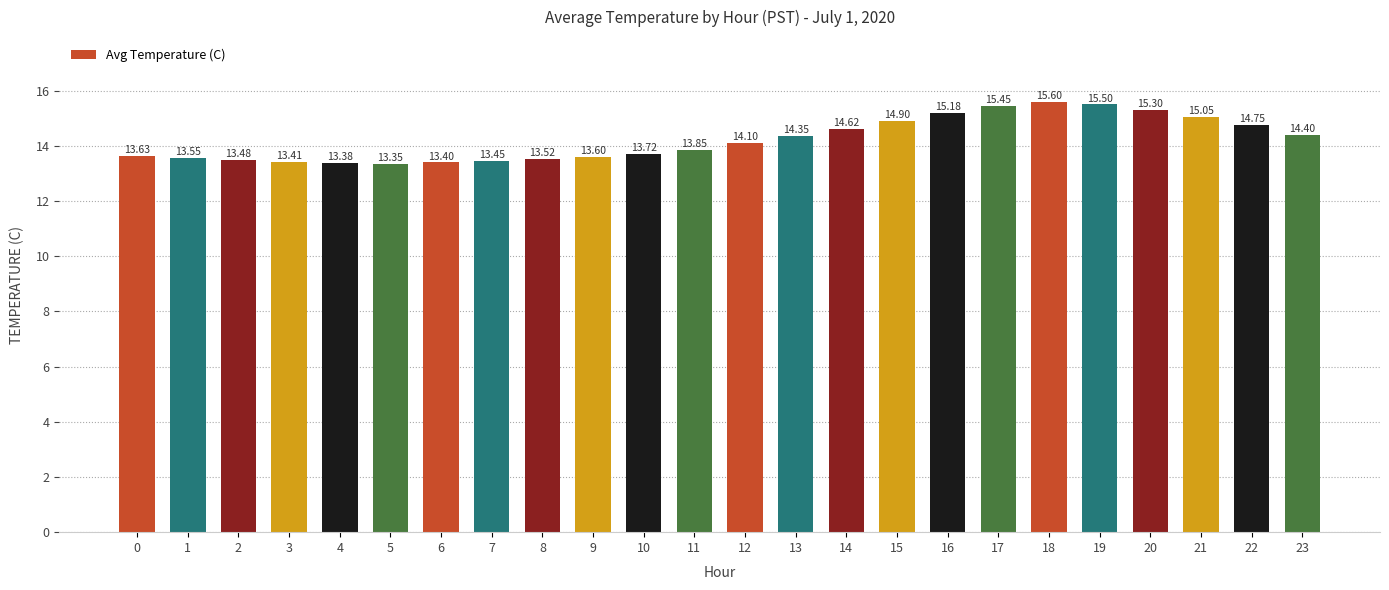

Rank the categories by value from highest to lowest.

18, 19, 17, 20, 16, 21, 15, 22, 14, 23, 13, 12, 11, 10, 0, 9, 1, 8, 2, 7, 3, 6, 4, 5